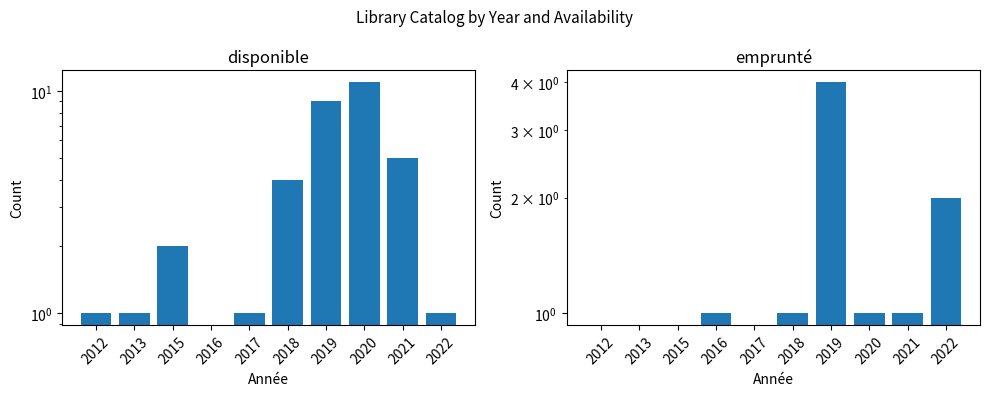

Which series has the largest total across all categories?

disponible